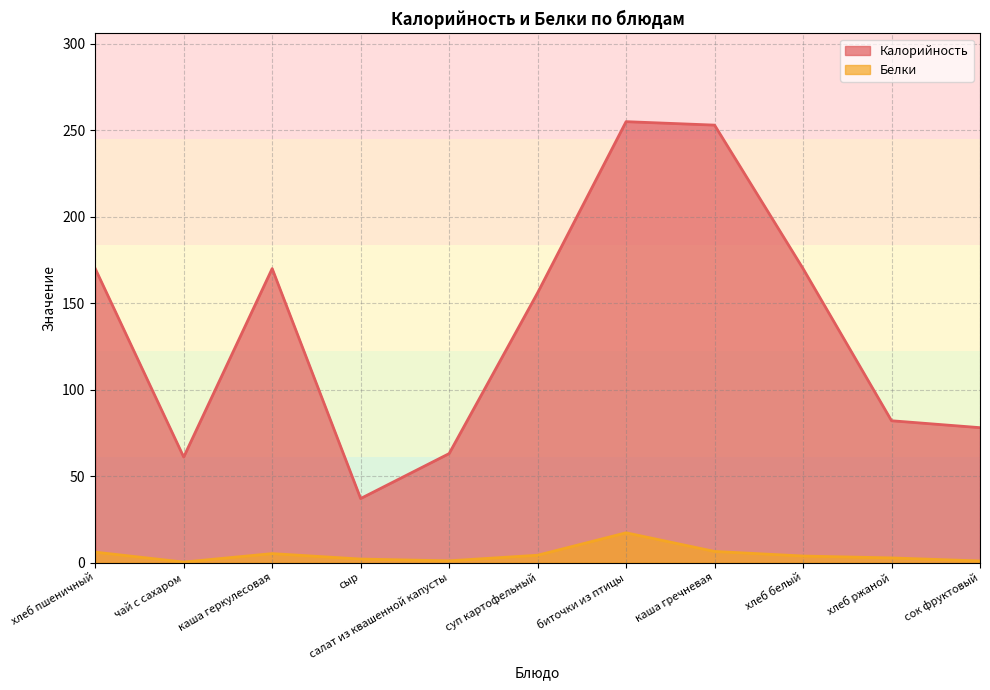

How many interior local peaks does the Калорийность series have?

2